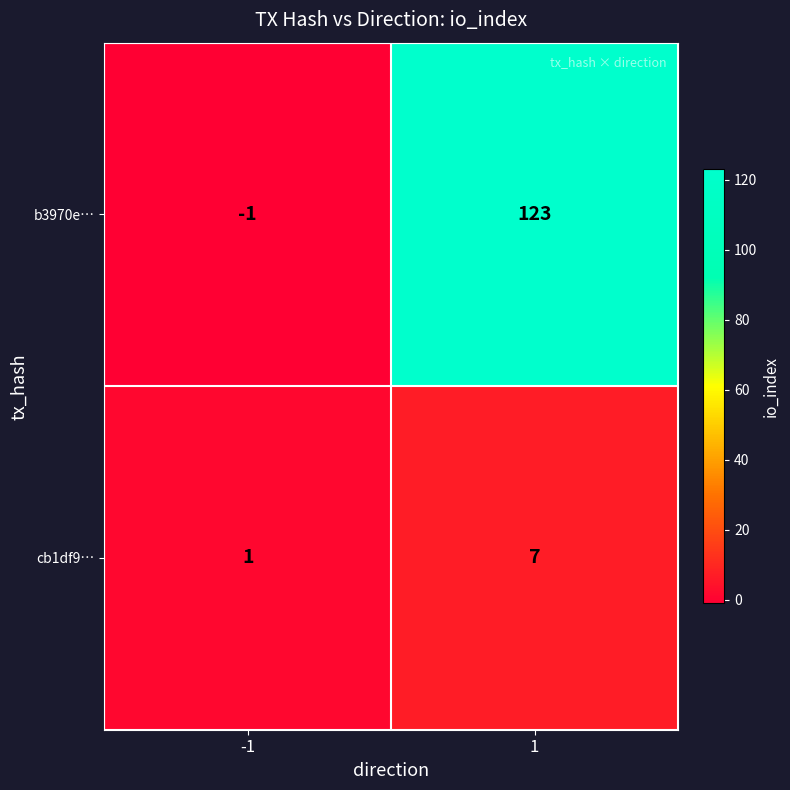

Reading left to right, extract all data points from this chart.

b3970e…: -1	123
cb1df9…: 1	7